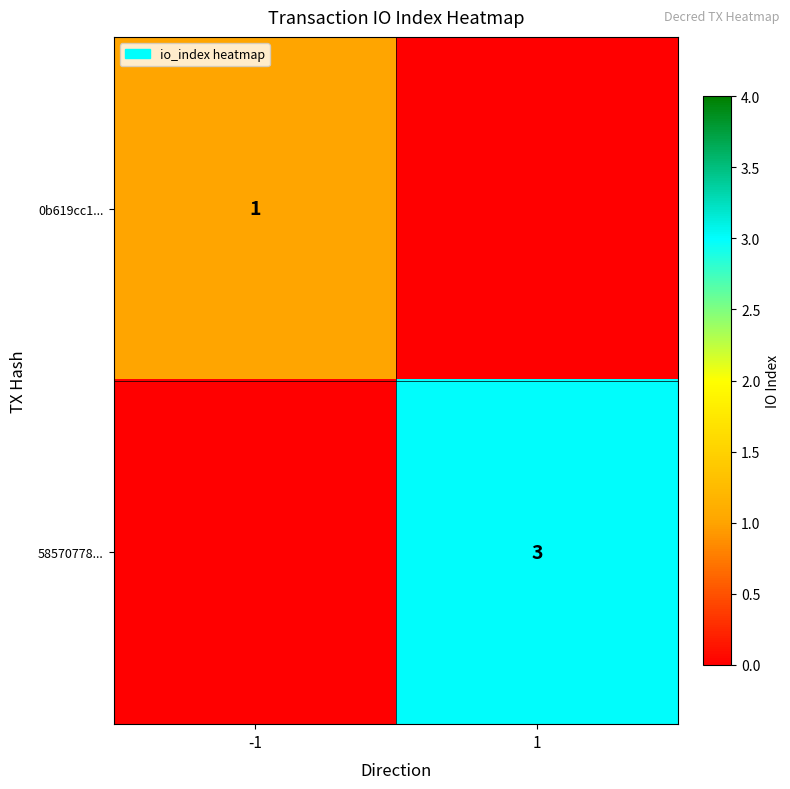

Is it true that 0b619cc1... equals 2 at -1?

False